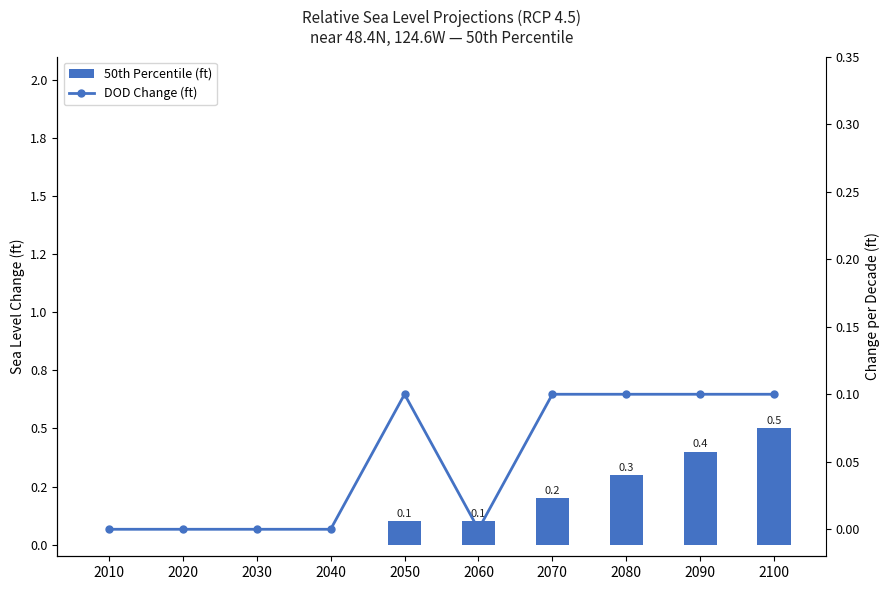

Between 2060 and 2080, which series saw the biggest shift?

50th Percentile (ft)